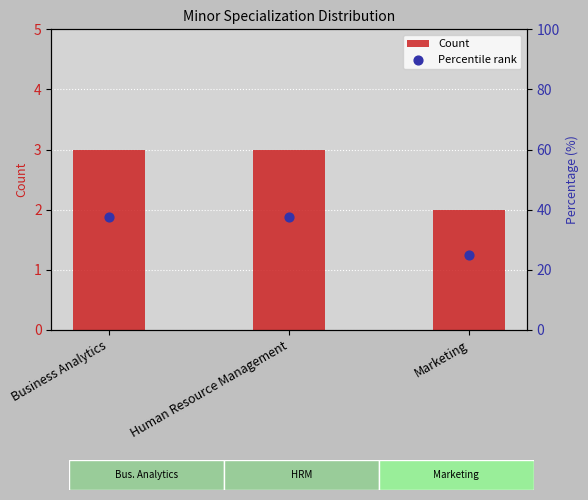

What are all the series names shown in the legend?

Count, Percentile rank